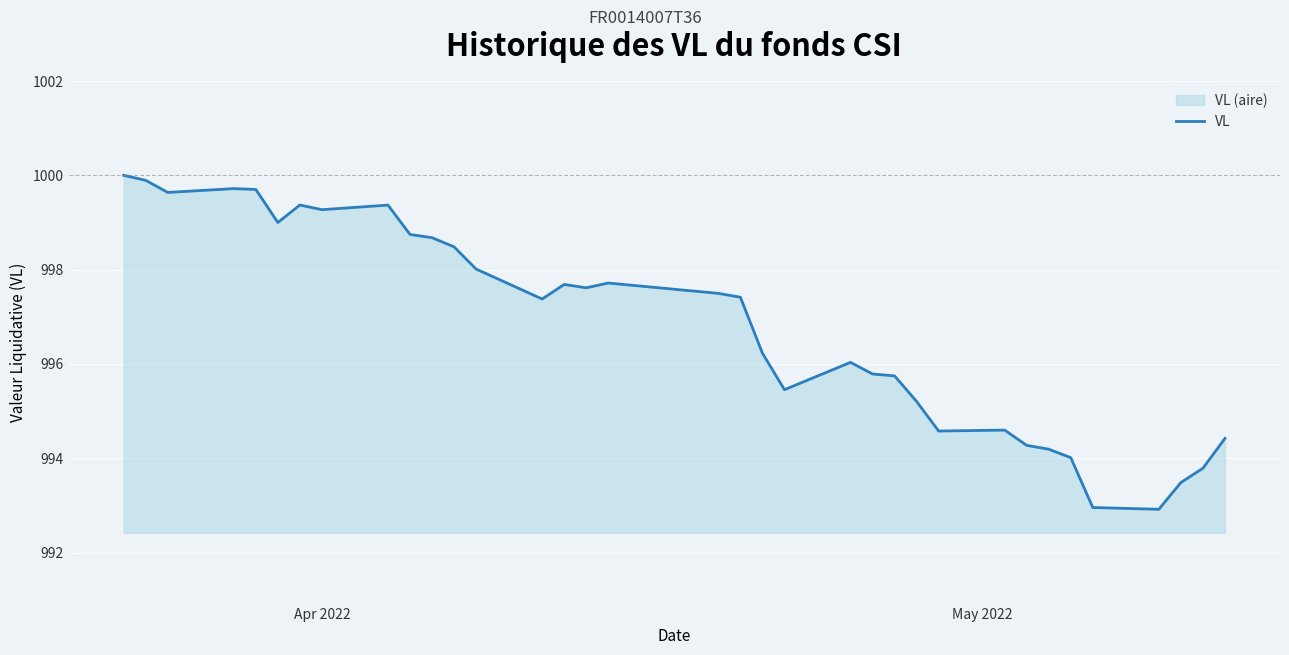

What is the difference between the maximum and minimum values?

7.1